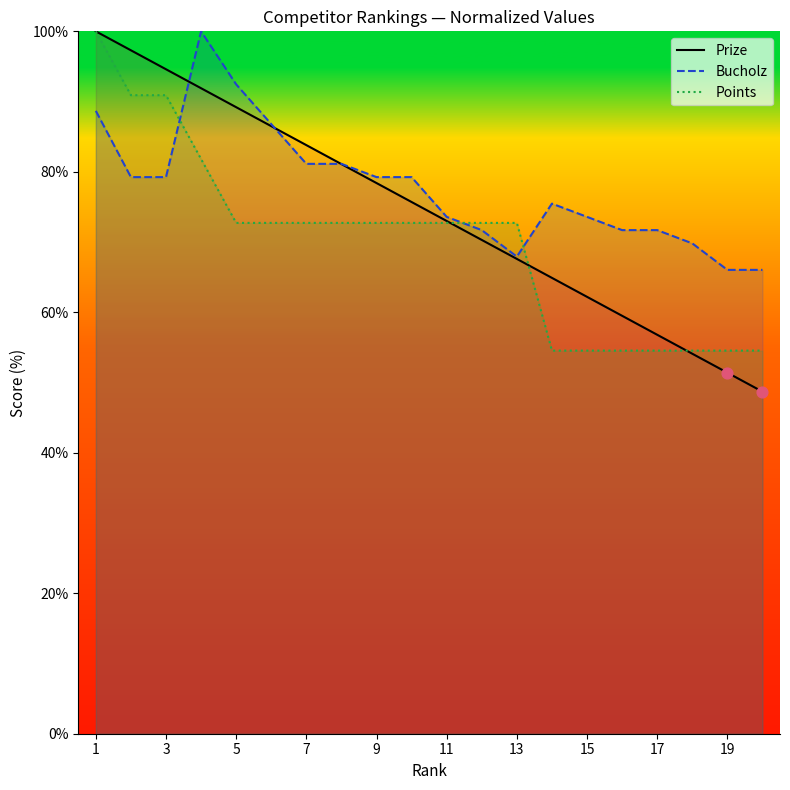

Which series has the widest spread of Y values?

Prize